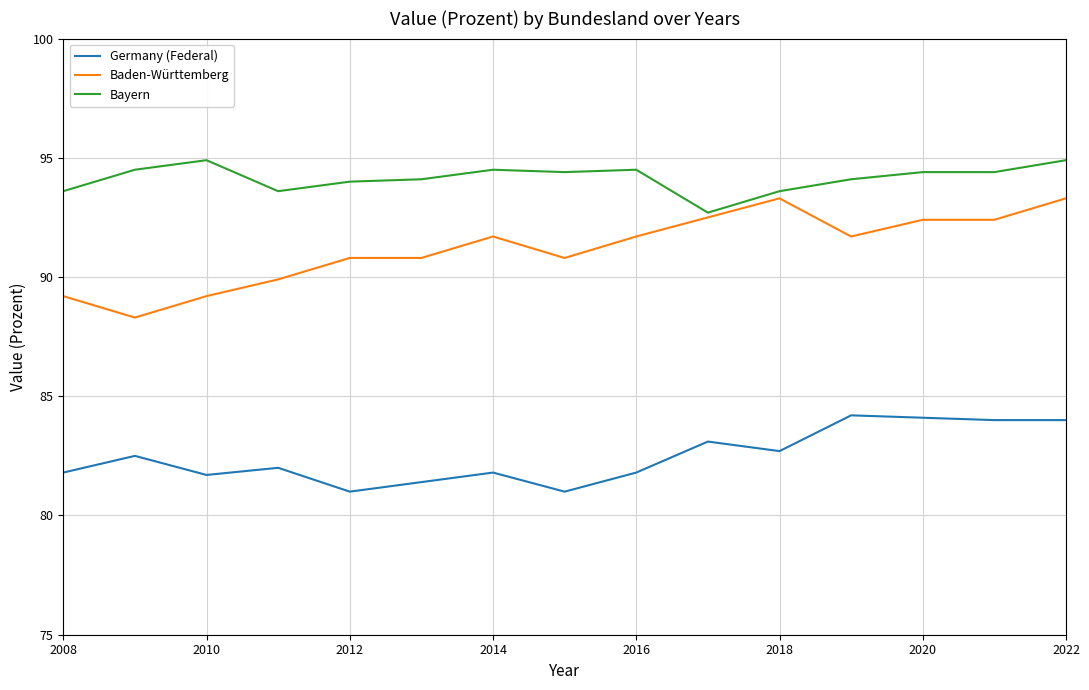

What are all the series names shown in the legend?

Germany (Federal), Baden-Württemberg, Bayern